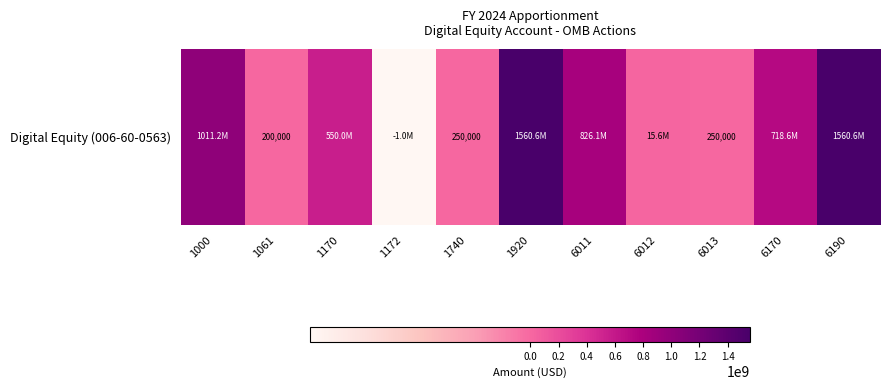

How many values are below zero?

1